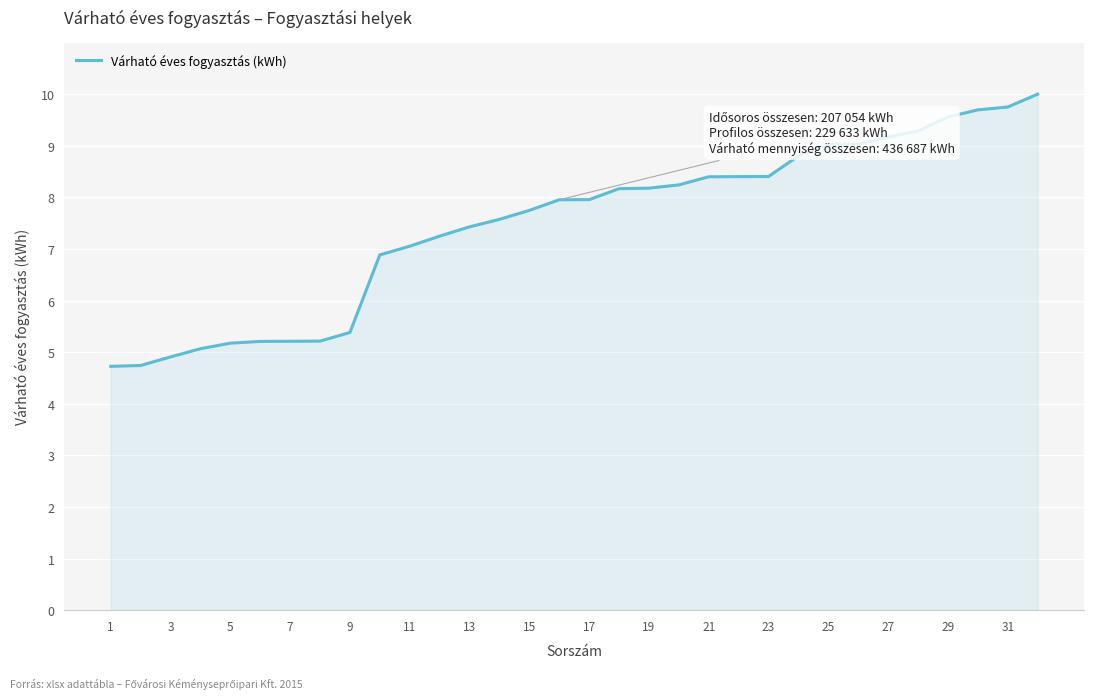

What is the minimum value shown in the chart?

4.7